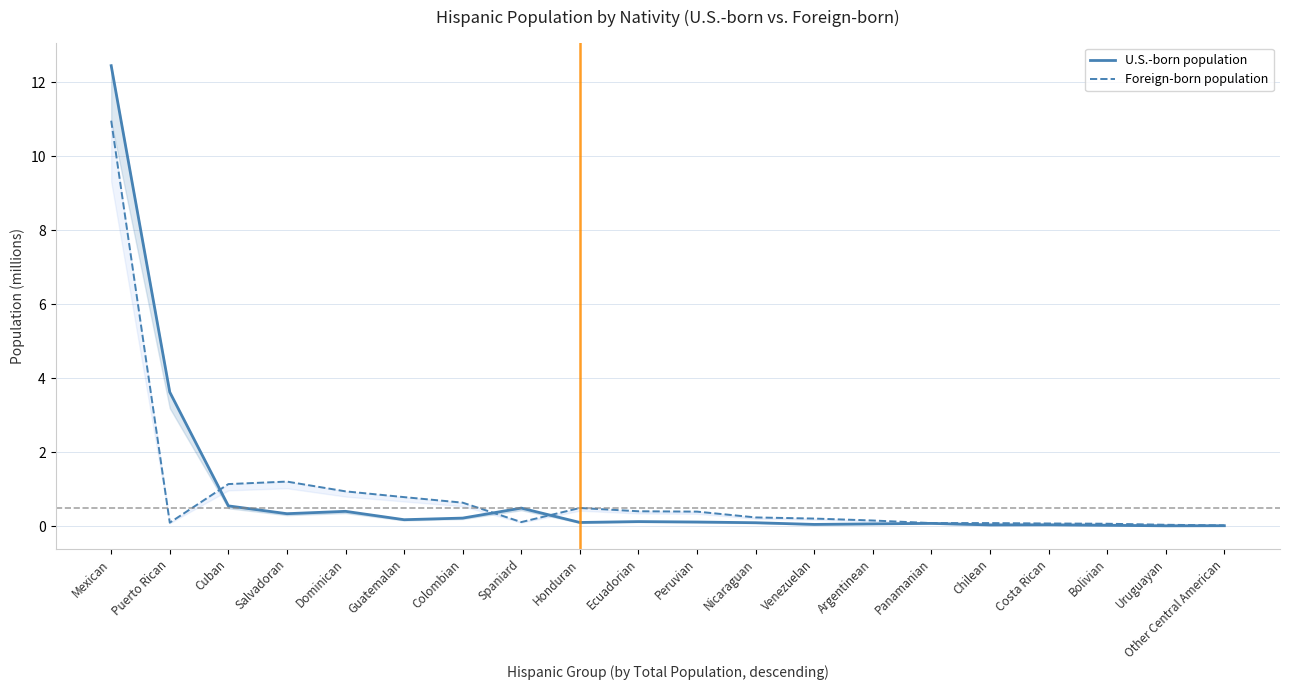

The U.S.-born population series shows 0.0 at Uruguayan. True or false?

True